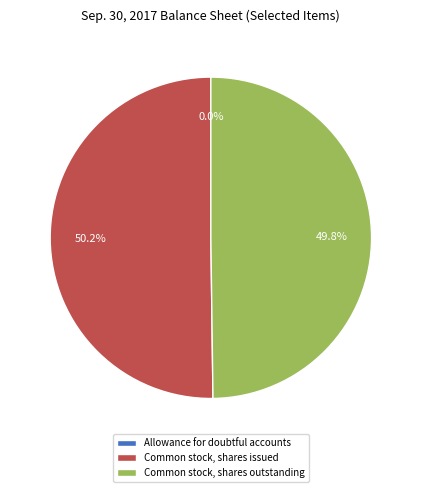

Is it true that Common stock, shares issued is 50% of the pie?

True